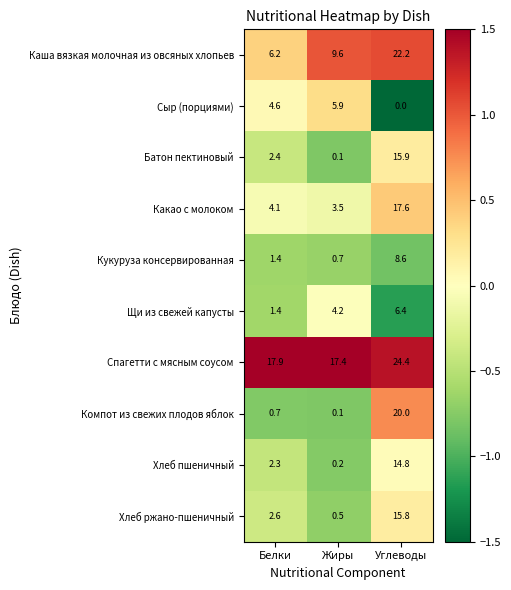

What is the spread (max minus min) of values at Белки?

17.2